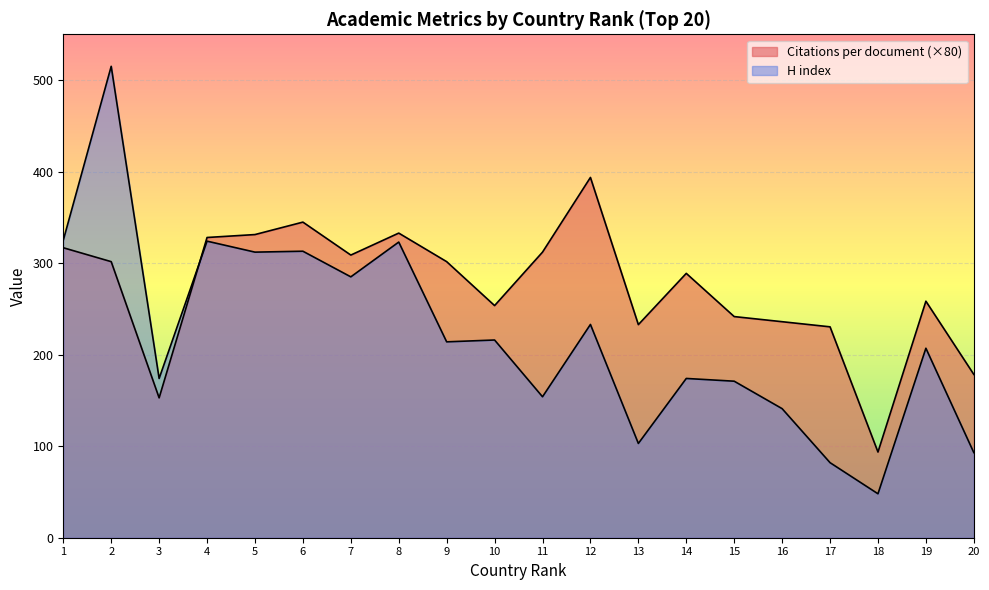

Count the number of data series in this chart.

2